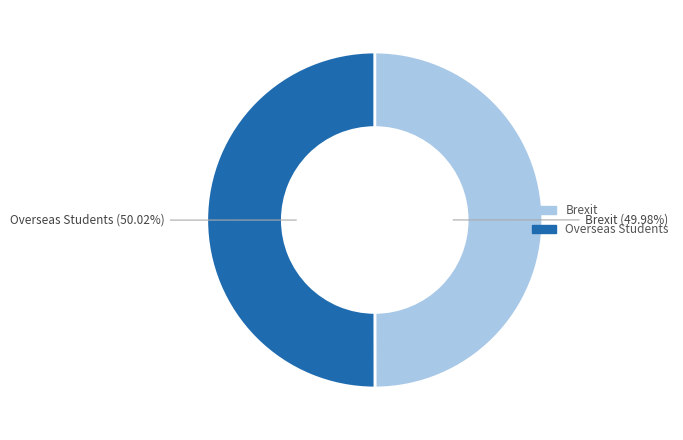

Is there a majority slice in this chart?

Yes